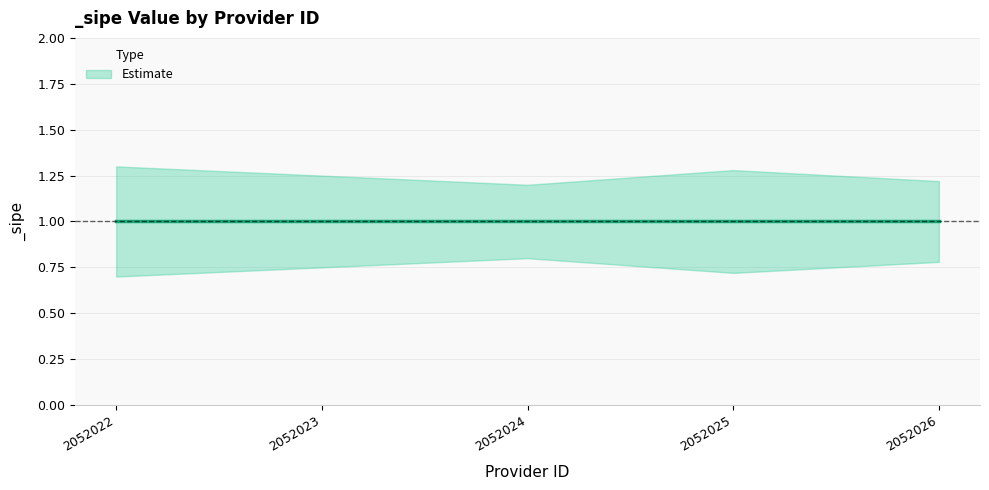

Reading left to right, list all the values displayed in this chart.

_sipe: 2052022=1.0	2052023=1.0	2052024=1.0	2052025=1.0	2052026=1.0
_sipe_upper: 2052022=1.3	2052023=1.2	2052024=1.2	2052025=1.3	2052026=1.2
_sipe_lower: 2052022=0.7	2052023=0.8	2052024=0.8	2052025=0.7	2052026=0.8